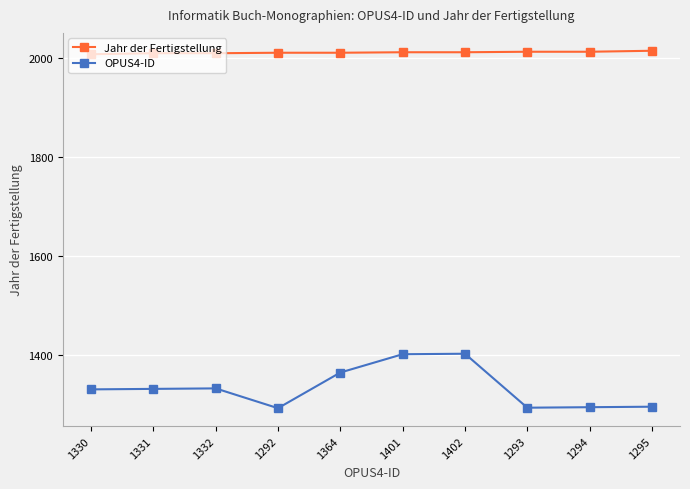

What is the average value of the OPUS4-ID series?

1333